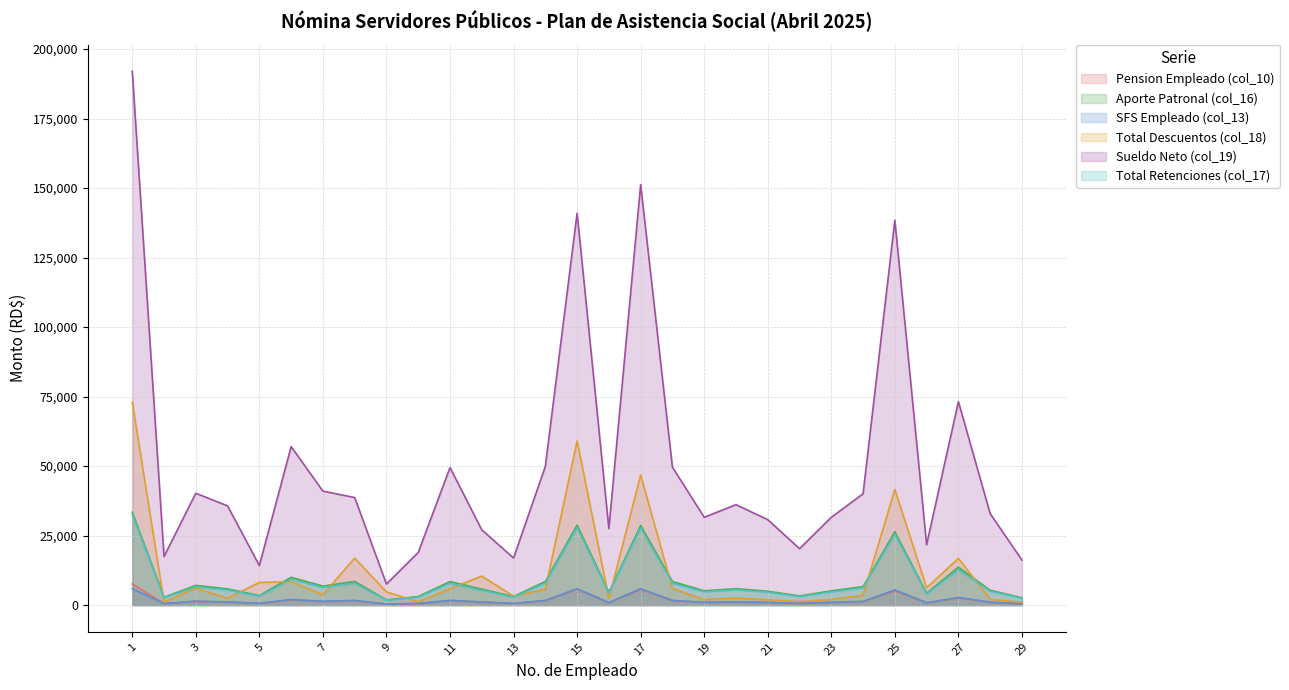

At how many categories does at least one series exceed 9134?

28